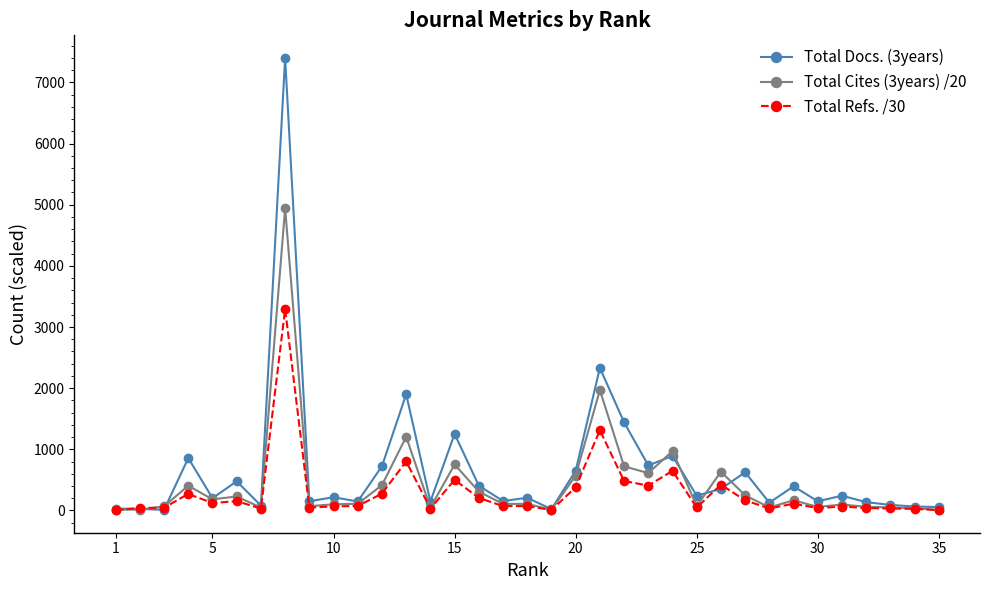

Rank the series by their average value, from lowest to highest.

Total Refs. /30, Total Cites (3years) /20, Total Docs. (3years)